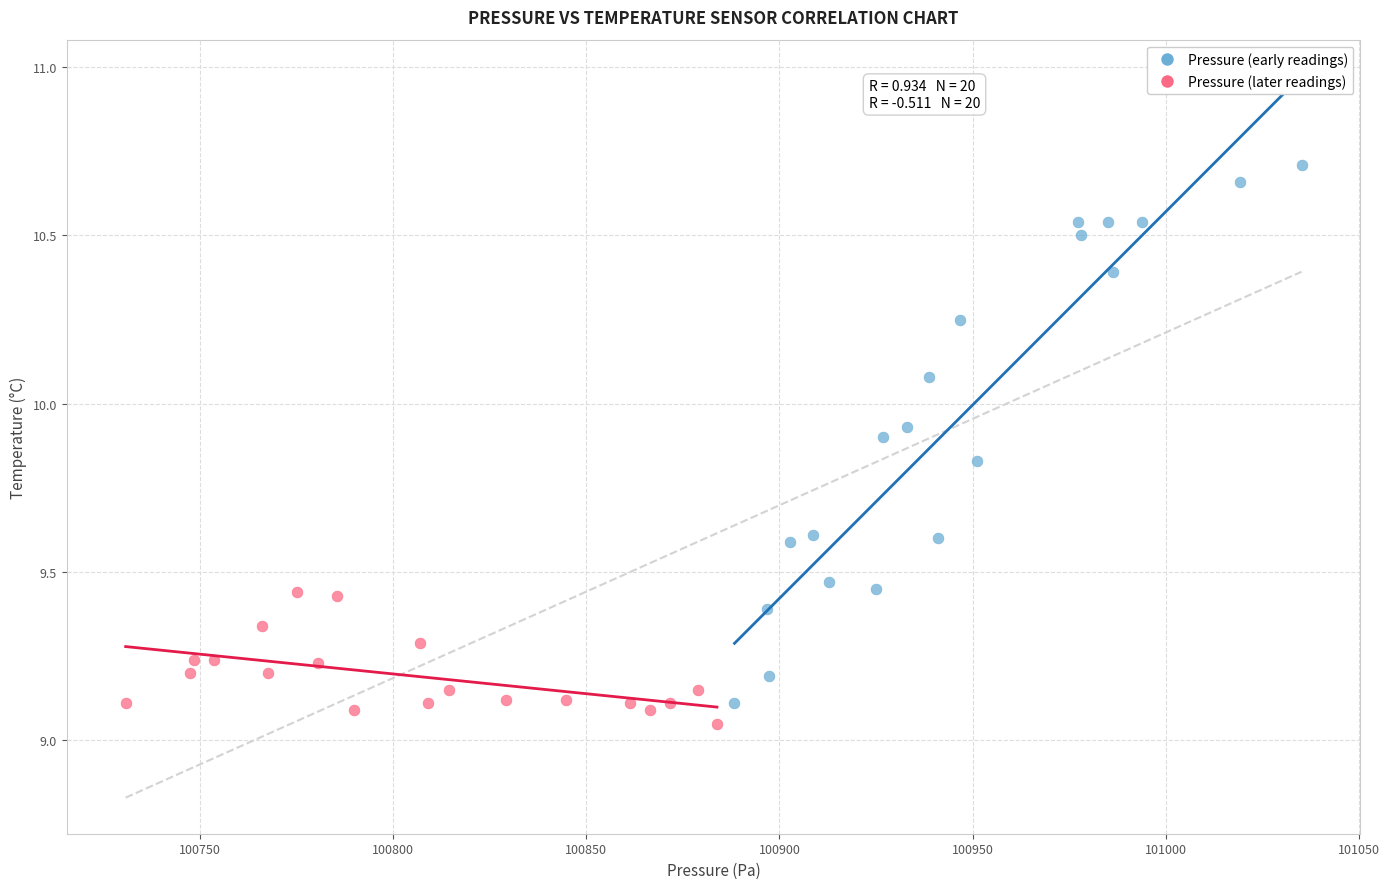

Which series reaches the maximum Y coordinate?

Pressure (early readings)